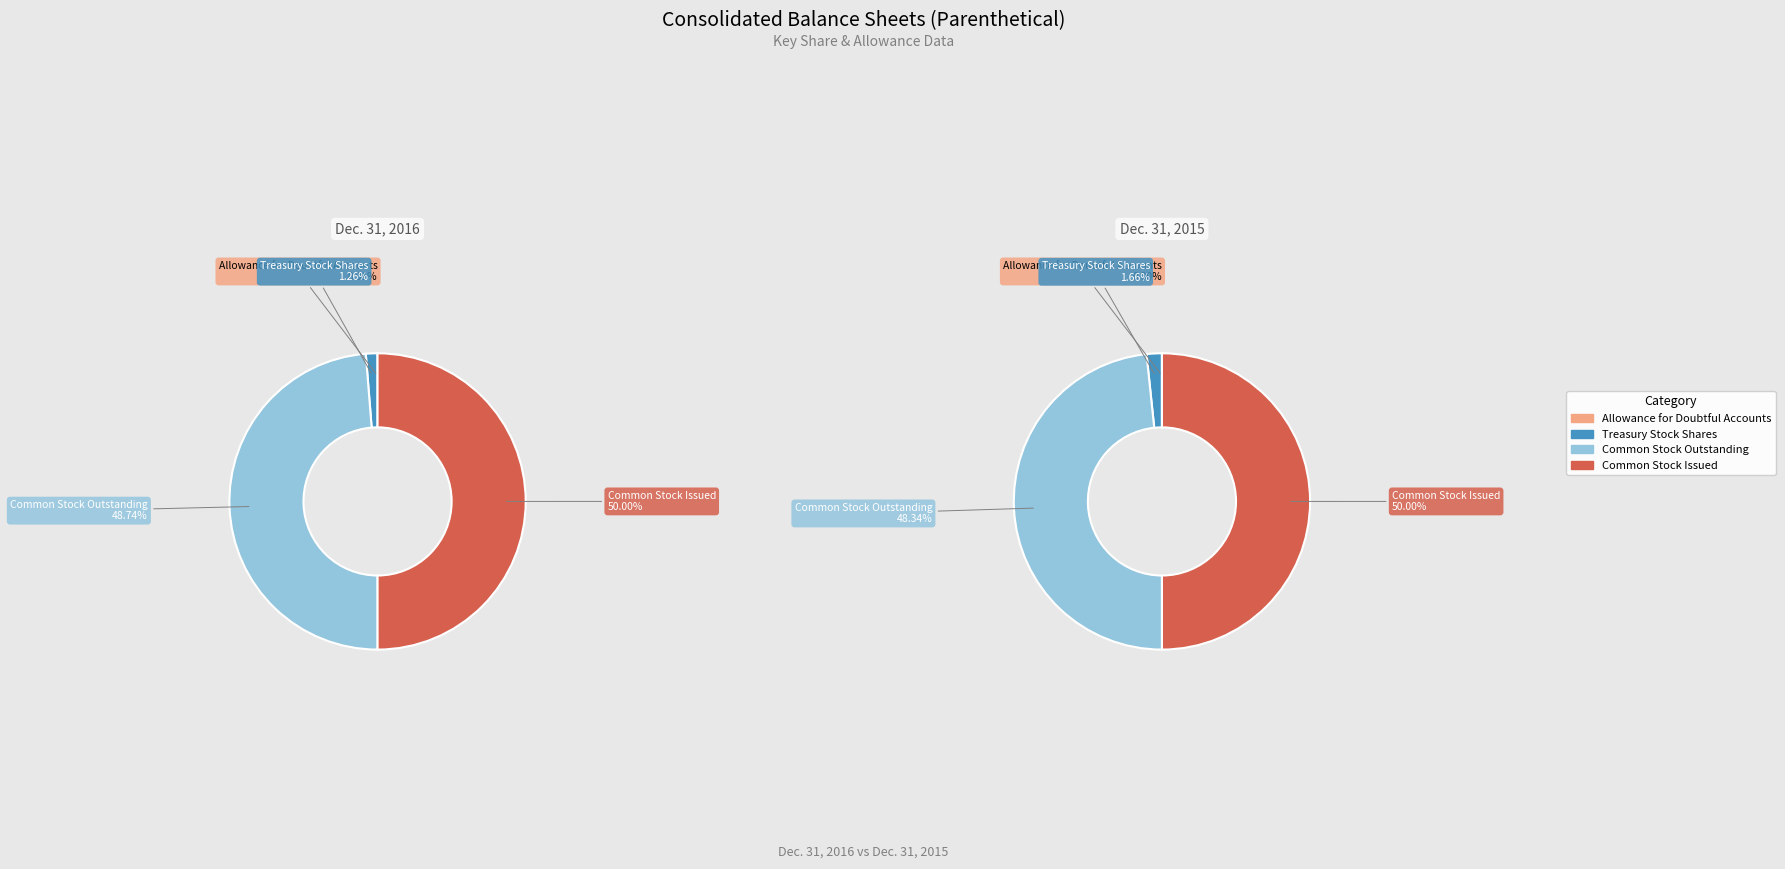

What is the spread (max minus min) of values at Common Stock Outstanding?

6712